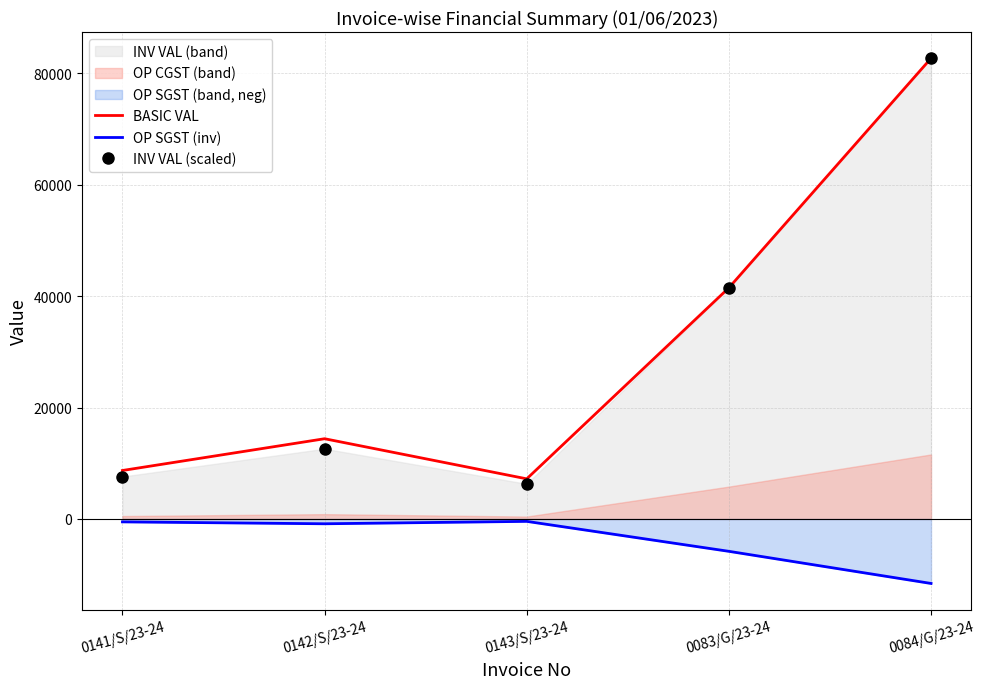

Count the number of categories in the chart.

5